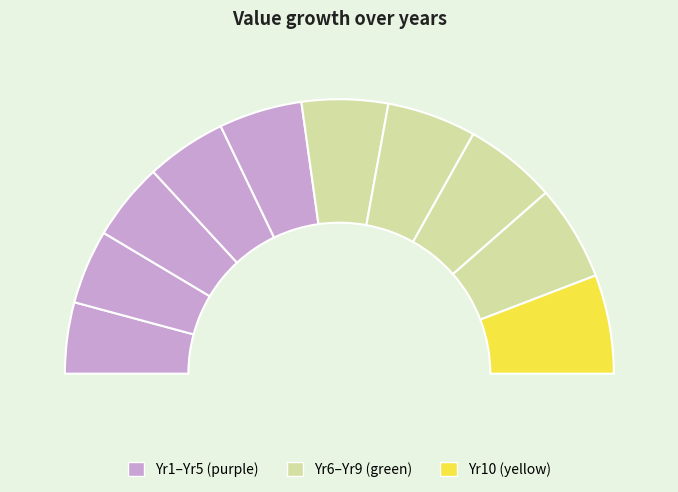

Count the number of slices in the pie.

10